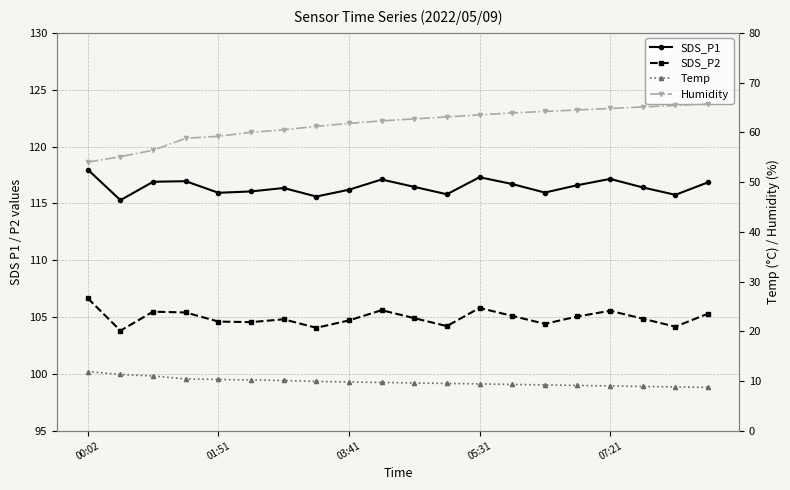

True or false: Humidity has more than 2 interior local peaks.

False